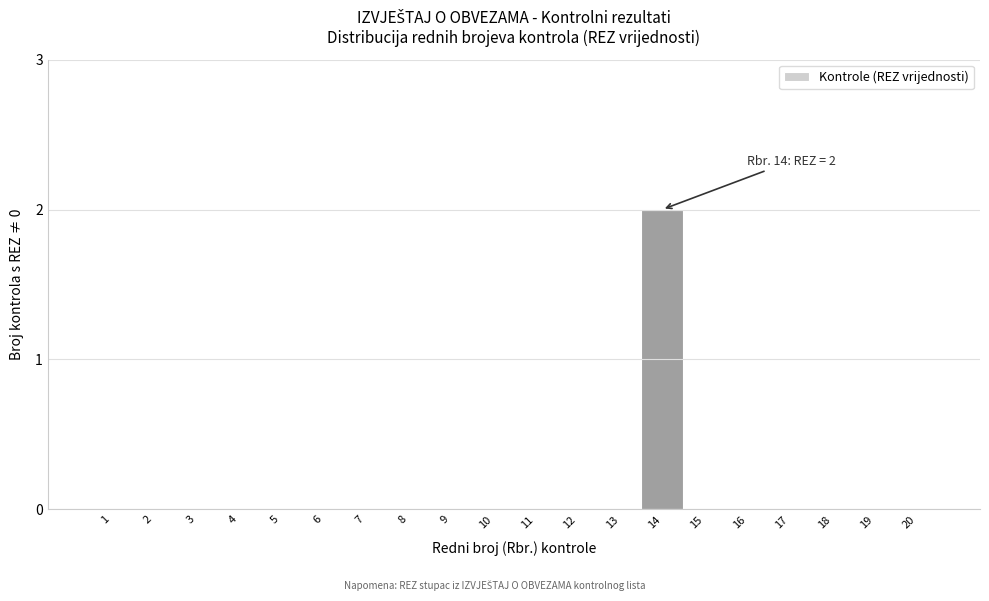

Reading left to right, extract all data points from this chart.

1=0	2=0	3=0	4=0	5=0	6=0	7=0	8=0	9=0	10=0	11=0	12=0	13=0	14=2	15=0	16=0	17=0	18=0	19=0	20=0